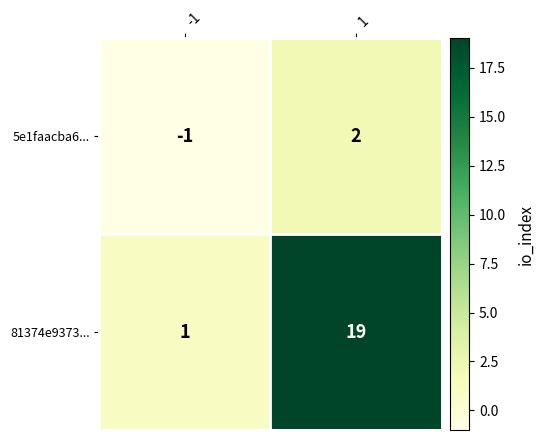

True or false: 81374e9373... has a value of 34 at 1.

False